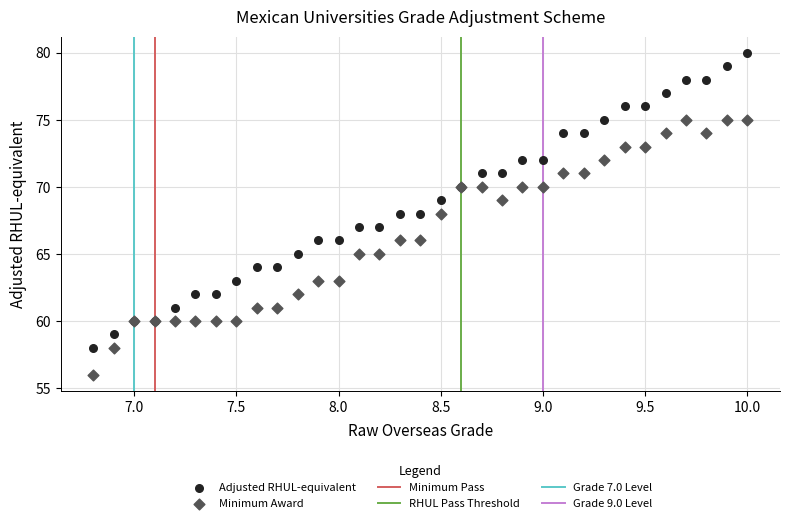

Which series contains the lowest Y value?

Minimum Award